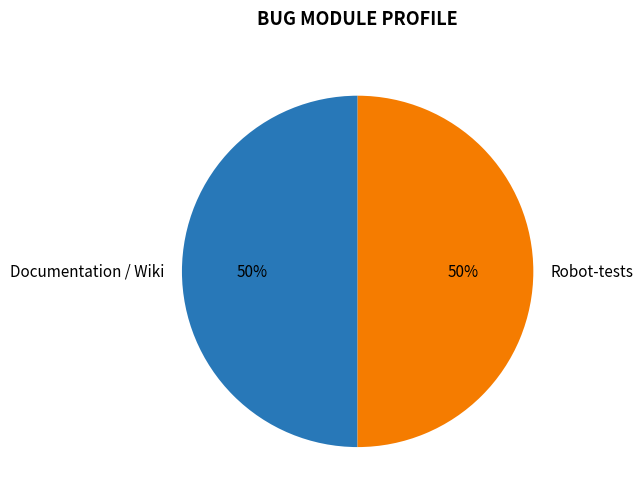

What is the ratio of the value at Documentation / Wiki to the value at Robot-tests?

1.0